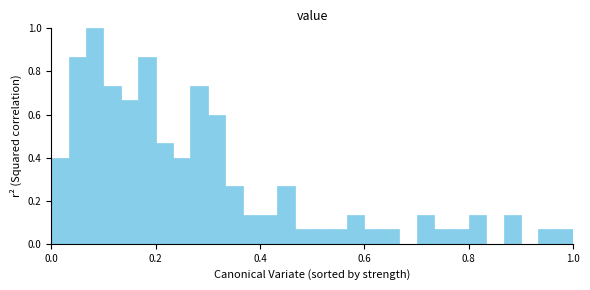

Around what value on the x-axis is the tallest bar? Give the approximate position of its centre, as read against the axis.

0.08